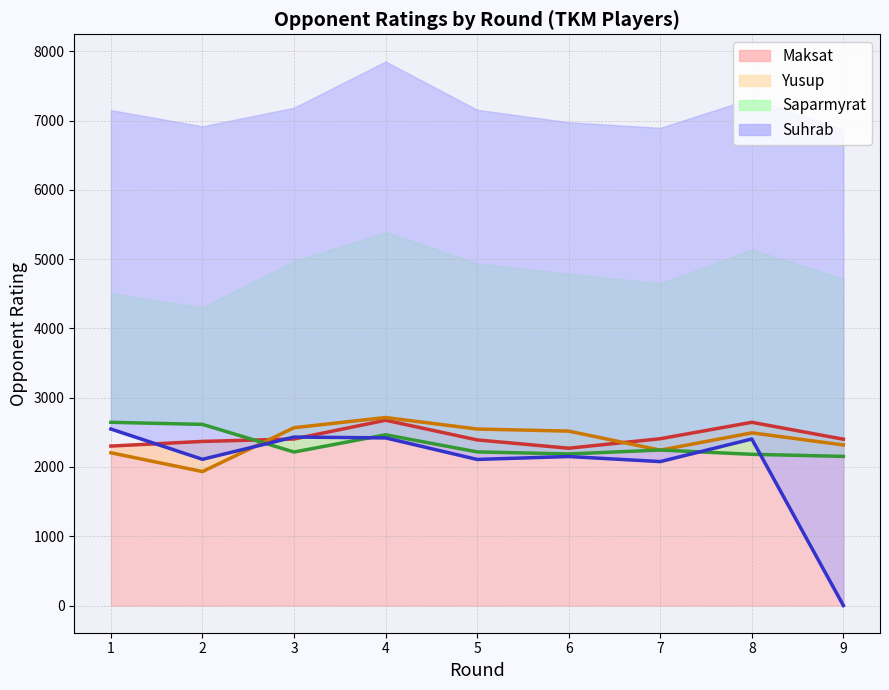

How many categories are shown in the chart?

9